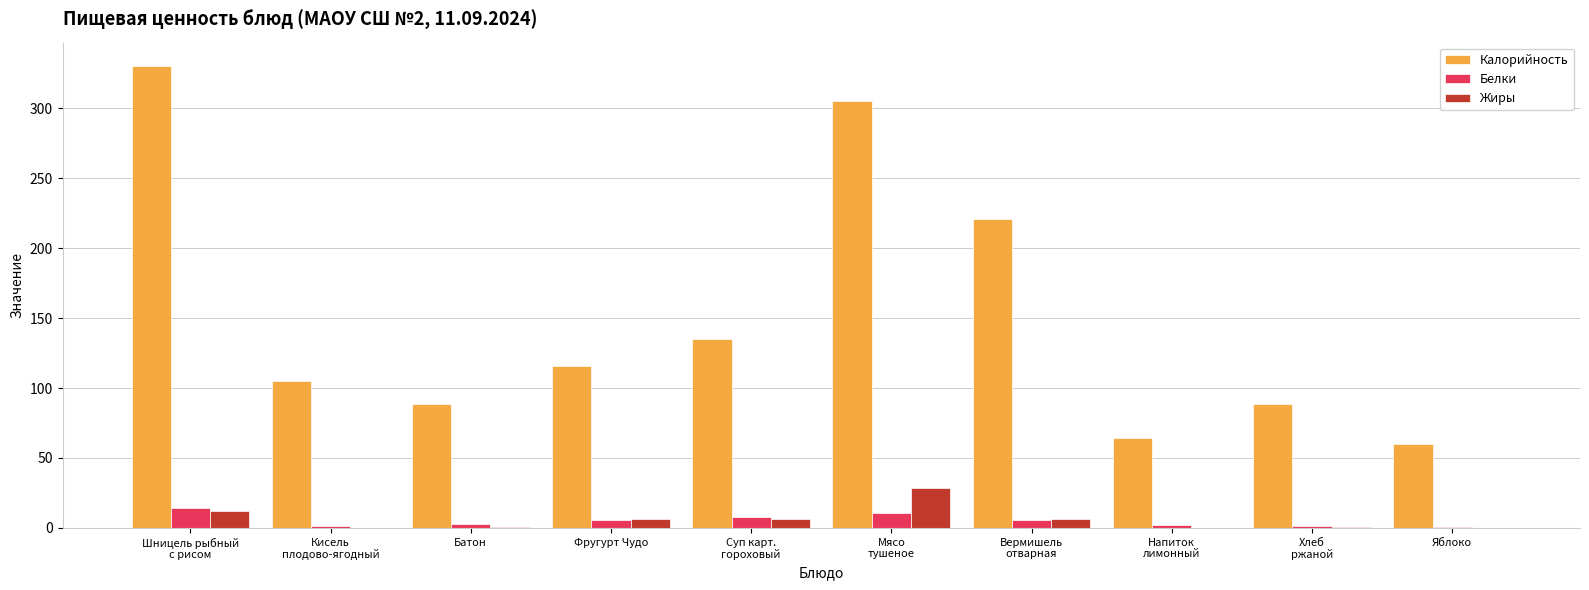

Which series has the largest total across all categories?

Калорийность